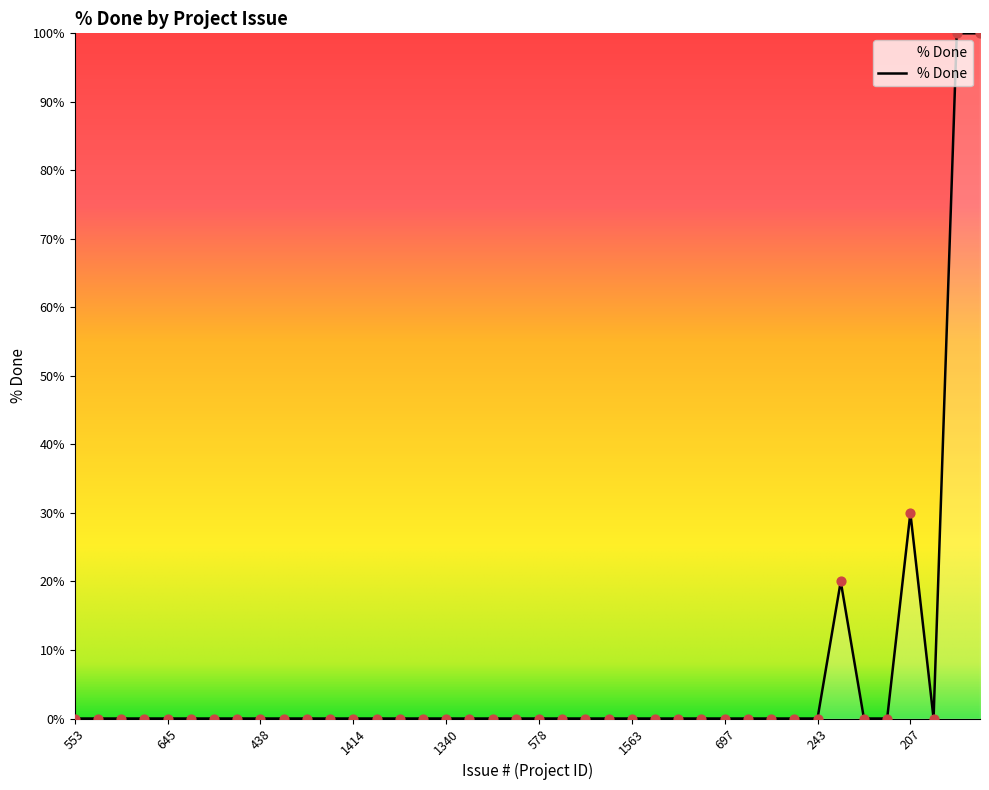

What is the maximum value shown in the chart?

100